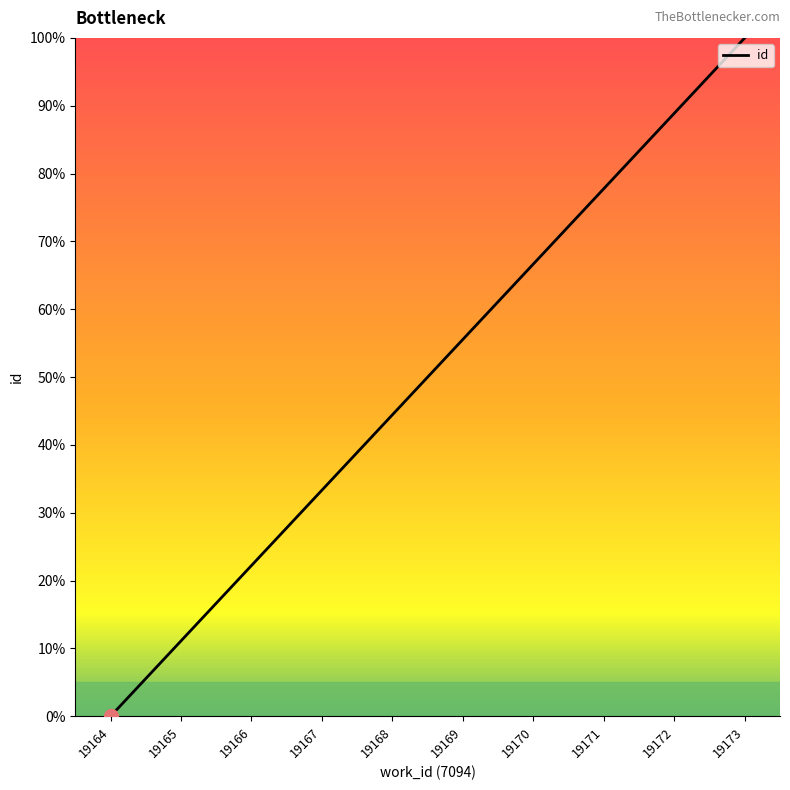

What is the sum of all values?

500.0